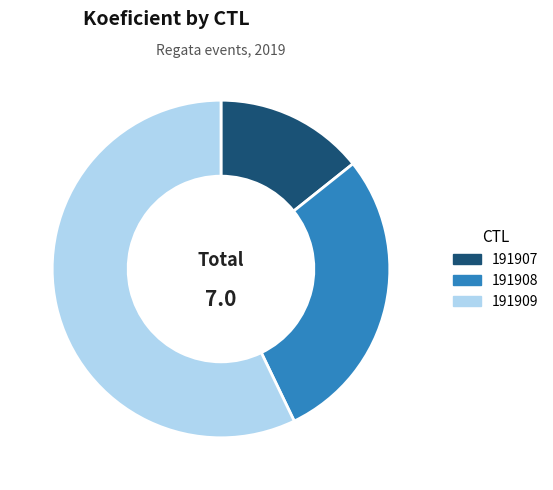

Rank the categories by value from lowest to highest.

191907, 191908, 191909